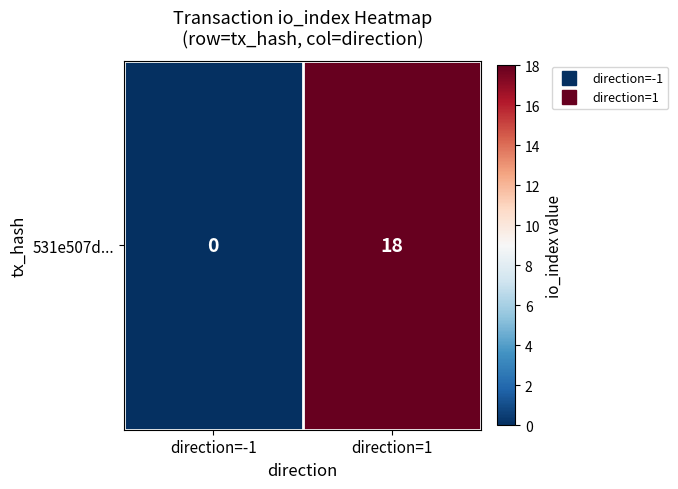

What is the difference between the maximum and minimum values?

18